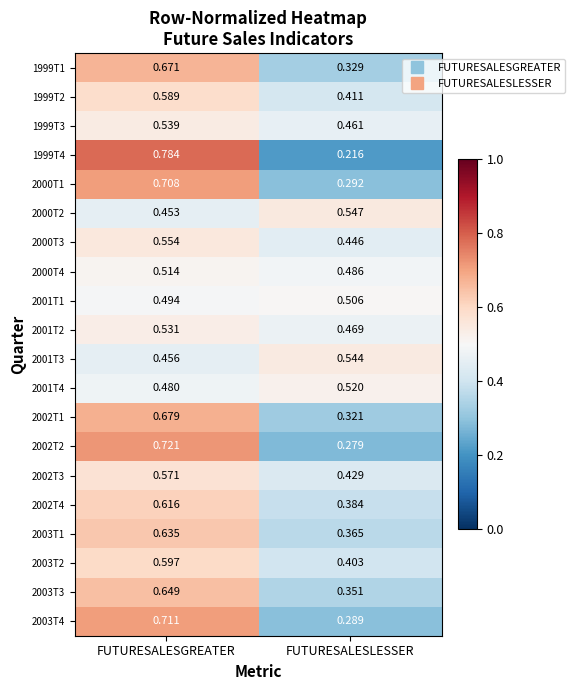

At which category is the sum across all series the highest?

FUTURESALESGREATER